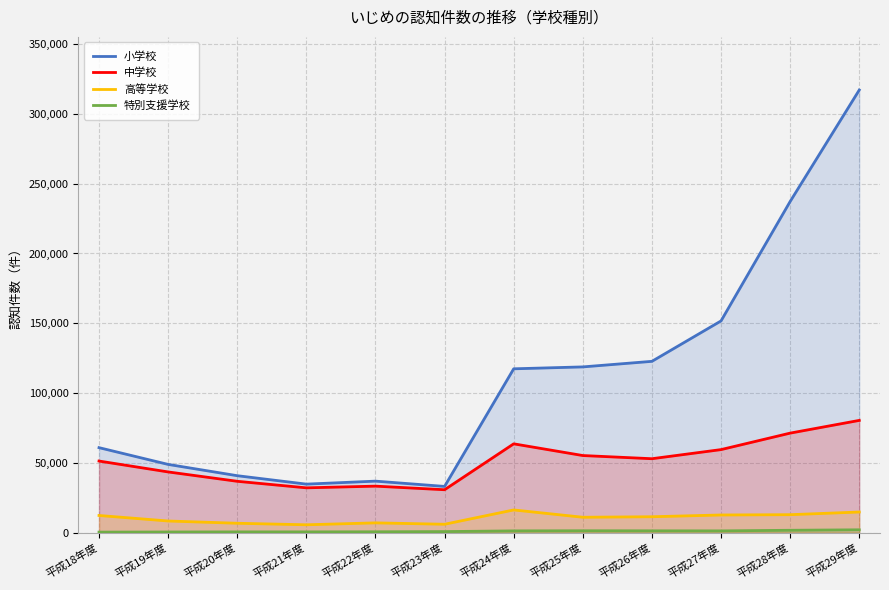

What is the value of the 高等学校 point at the 3rd from the left?

6737